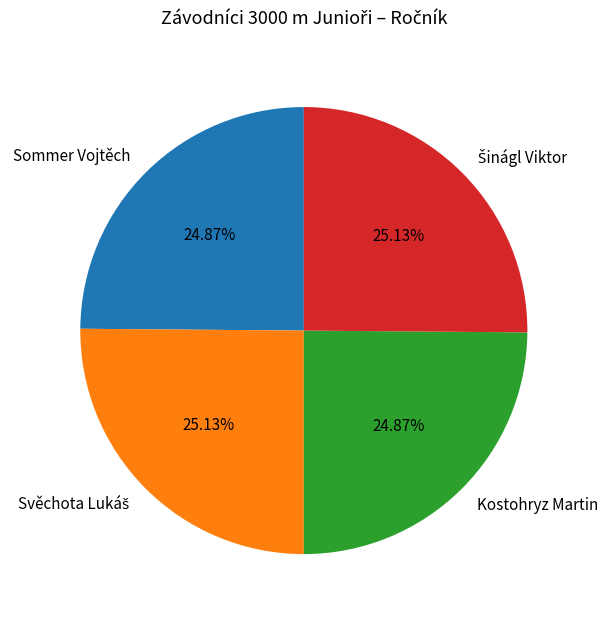

Is there any slice that represents more than half of the pie?

No